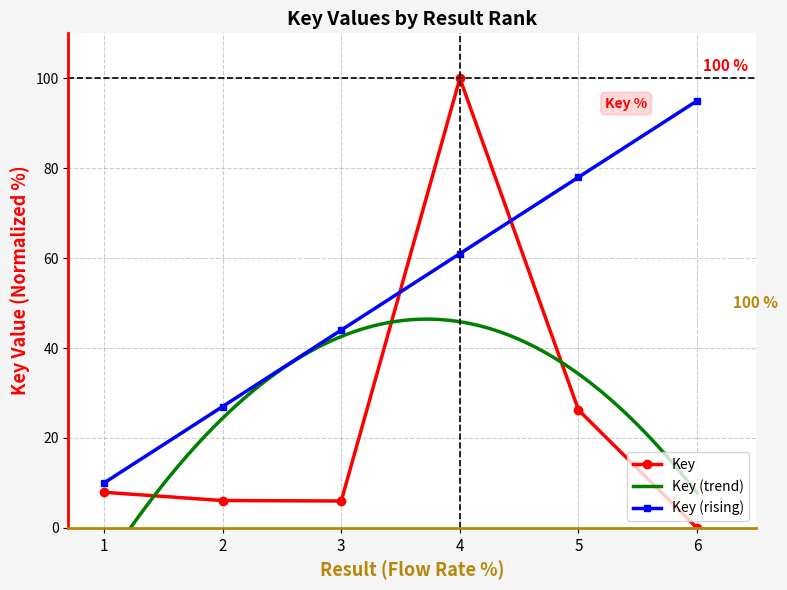

Reading right to left, what are all the values shown in this chart?

6=0.0	5=26.2	4=100.0	3=6.0	2=6.1	1=7.9